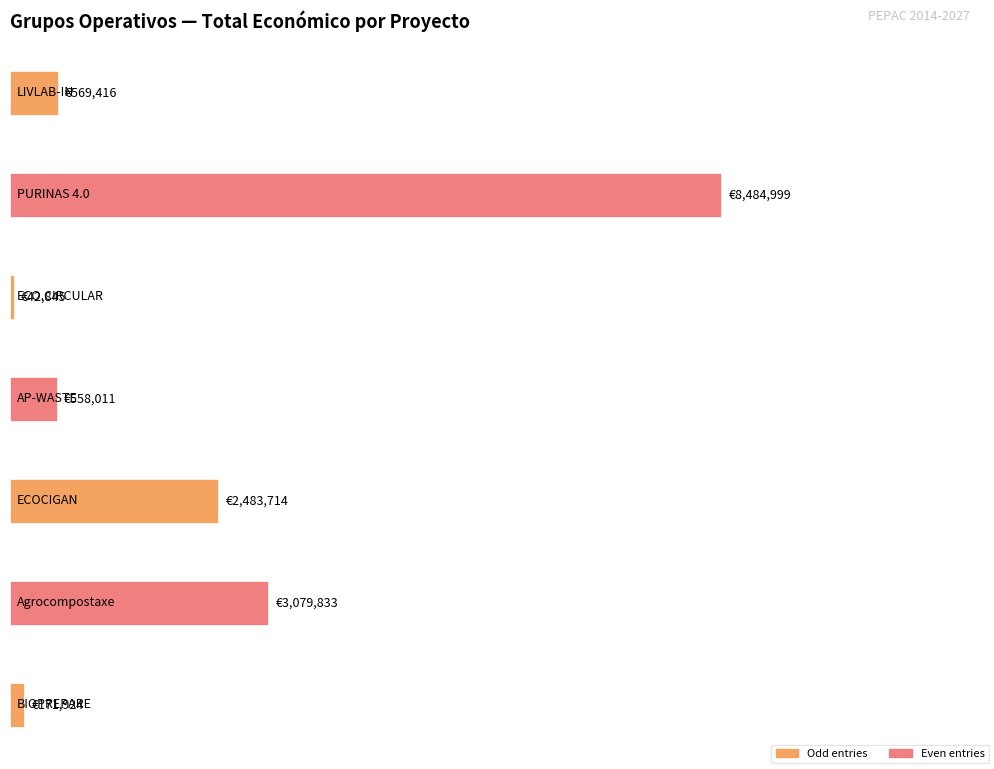

Are the bars horizontal?

Yes